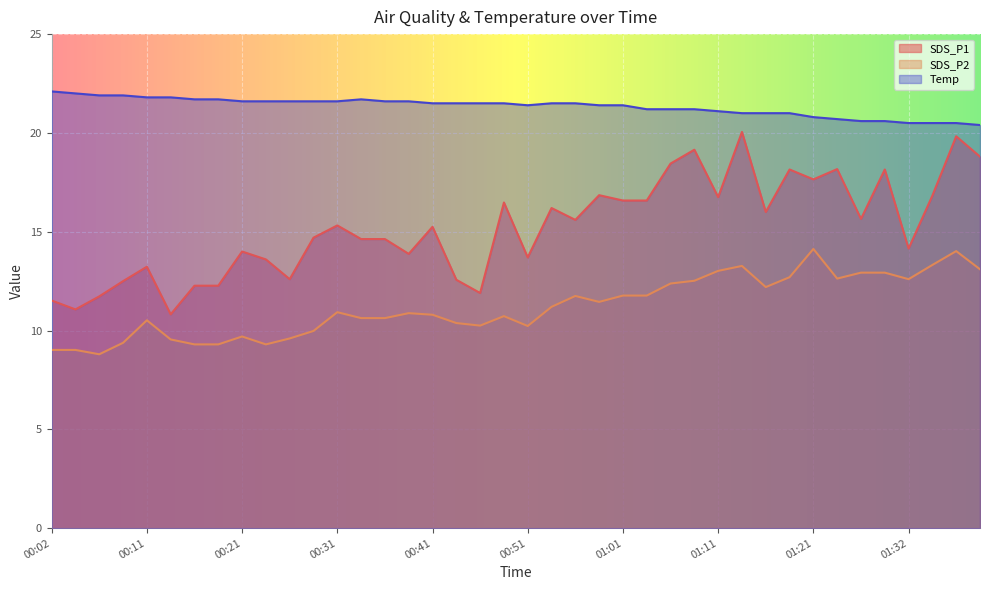

True or false: Temp and SDS_P2 cross at least once.

False